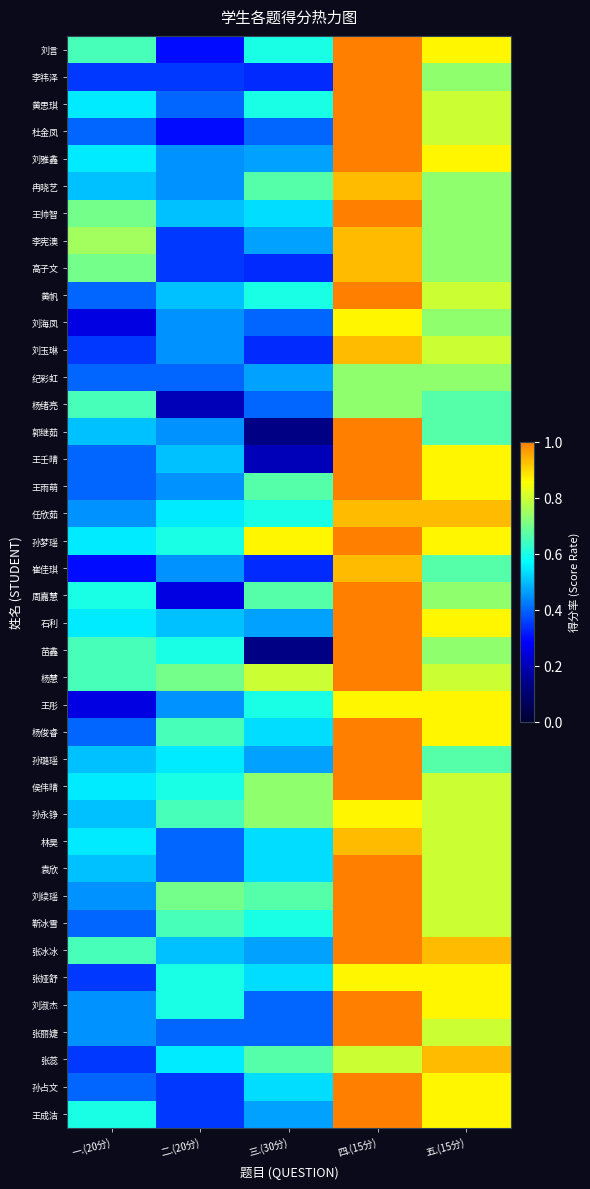

Reading right to left, list all the values displayed in this chart.

刘言: 五.(15分)=0.9	四.(15分)=1.0	三.(30分)=0.6	二.(20分)=0.3	一.(20分)=0.7
李祎泽: 五.(15分)=0.7	四.(15分)=1.0	三.(30分)=0.3	二.(20分)=0.3	一.(20分)=0.3
黄思琪: 五.(15分)=0.8	四.(15分)=1.0	三.(30分)=0.6	二.(20分)=0.4	一.(20分)=0.6
杜金凤: 五.(15分)=0.8	四.(15分)=1.0	三.(30分)=0.4	二.(20分)=0.3	一.(20分)=0.4
刘雅鑫: 五.(15分)=0.9	四.(15分)=1.0	三.(30分)=0.5	二.(20分)=0.5	一.(20分)=0.6
冉晓艺: 五.(15分)=0.7	四.(15分)=0.9	三.(30分)=0.7	二.(20分)=0.5	一.(20分)=0.5
王帅智: 五.(15分)=0.7	四.(15分)=1.0	三.(30分)=0.5	二.(20分)=0.5	一.(20分)=0.7
李宪澳: 五.(15分)=0.7	四.(15分)=0.9	三.(30分)=0.5	二.(20分)=0.3	一.(20分)=0.8
高子文: 五.(15分)=0.7	四.(15分)=0.9	三.(30分)=0.3	二.(20分)=0.3	一.(20分)=0.7
黄帆: 五.(15分)=0.8	四.(15分)=1.0	三.(30分)=0.6	二.(20分)=0.5	一.(20分)=0.4
刘海凤: 五.(15分)=0.7	四.(15分)=0.9	三.(30分)=0.4	二.(20分)=0.5	一.(20分)=0.2
刘玉琳: 五.(15分)=0.8	四.(15分)=0.9	三.(30分)=0.3	二.(20分)=0.5	一.(20分)=0.3
纪彩虹: 五.(15分)=0.7	四.(15分)=0.7	三.(30分)=0.5	二.(20分)=0.4	一.(20分)=0.4
杨绪亮: 五.(15分)=0.7	四.(15分)=0.7	三.(30分)=0.4	二.(20分)=0.2	一.(20分)=0.7
郭继茹: 五.(15分)=0.7	四.(15分)=1.0	三.(30分)=0.1	二.(20分)=0.5	一.(20分)=0.5
王壬晴: 五.(15分)=0.9	四.(15分)=1.0	三.(30分)=0.2	二.(20分)=0.5	一.(20分)=0.4
王雨萌: 五.(15分)=0.9	四.(15分)=1.0	三.(30分)=0.7	二.(20分)=0.5	一.(20分)=0.4
任欣茹: 五.(15分)=0.9	四.(15分)=0.9	三.(30分)=0.6	二.(20分)=0.6	一.(20分)=0.5
孙梦瑶: 五.(15分)=0.9	四.(15分)=1.0	三.(30分)=0.9	二.(20分)=0.6	一.(20分)=0.6
崔佳琪: 五.(15分)=0.7	四.(15分)=0.9	三.(30分)=0.3	二.(20分)=0.5	一.(20分)=0.3
周嘉慧: 五.(15分)=0.7	四.(15分)=1.0	三.(30分)=0.7	二.(20分)=0.2	一.(20分)=0.6
石利: 五.(15分)=0.9	四.(15分)=1.0	三.(30分)=0.5	二.(20分)=0.5	一.(20分)=0.6
苗鑫: 五.(15分)=0.7	四.(15分)=1.0	三.(30分)=0.1	二.(20分)=0.6	一.(20分)=0.7
杨慧: 五.(15分)=0.8	四.(15分)=1.0	三.(30分)=0.8	二.(20分)=0.7	一.(20分)=0.7
王彤: 五.(15分)=0.9	四.(15分)=0.9	三.(30分)=0.6	二.(20分)=0.5	一.(20分)=0.2
杨俊睿: 五.(15分)=0.9	四.(15分)=1.0	三.(30分)=0.5	二.(20分)=0.7	一.(20分)=0.4
孙璐瑶: 五.(15分)=0.7	四.(15分)=1.0	三.(30分)=0.5	二.(20分)=0.6	一.(20分)=0.5
侯伟晴: 五.(15分)=0.8	四.(15分)=1.0	三.(30分)=0.7	二.(20分)=0.6	一.(20分)=0.6
孙永铮: 五.(15分)=0.8	四.(15分)=0.9	三.(30分)=0.7	二.(20分)=0.7	一.(20分)=0.5
林昊: 五.(15分)=0.8	四.(15分)=0.9	三.(30分)=0.5	二.(20分)=0.4	一.(20分)=0.6
袁欣: 五.(15分)=0.8	四.(15分)=1.0	三.(30分)=0.5	二.(20分)=0.4	一.(20分)=0.5
刘续瑶: 五.(15分)=0.8	四.(15分)=1.0	三.(30分)=0.7	二.(20分)=0.7	一.(20分)=0.5
靳冰雪: 五.(15分)=0.8	四.(15分)=1.0	三.(30分)=0.6	二.(20分)=0.7	一.(20分)=0.4
张冰冰: 五.(15分)=0.9	四.(15分)=1.0	三.(30分)=0.5	二.(20分)=0.5	一.(20分)=0.7
张娅舒: 五.(15分)=0.9	四.(15分)=0.9	三.(30分)=0.5	二.(20分)=0.6	一.(20分)=0.3
刘淑杰: 五.(15分)=0.9	四.(15分)=1.0	三.(30分)=0.4	二.(20分)=0.6	一.(20分)=0.5
张丽婕: 五.(15分)=0.8	四.(15分)=1.0	三.(30分)=0.4	二.(20分)=0.4	一.(20分)=0.5
张蕊: 五.(15分)=0.9	四.(15分)=0.8	三.(30分)=0.7	二.(20分)=0.6	一.(20分)=0.3
孙占文: 五.(15分)=0.9	四.(15分)=1.0	三.(30分)=0.5	二.(20分)=0.3	一.(20分)=0.4
王成洁: 五.(15分)=0.9	四.(15分)=1.0	三.(30分)=0.5	二.(20分)=0.3	一.(20分)=0.6